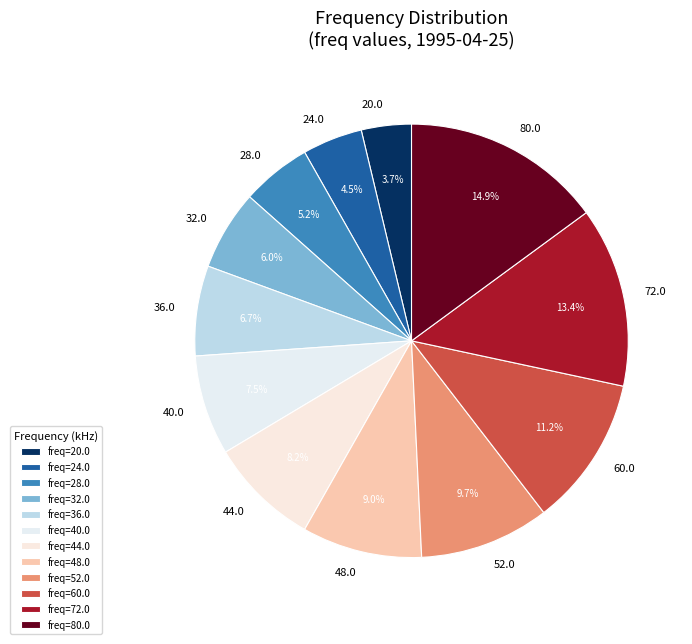

Rank the categories by value from lowest to highest.

20.0, 24.0, 28.0, 32.0, 36.0, 40.0, 44.0, 48.0, 52.0, 60.0, 72.0, 80.0